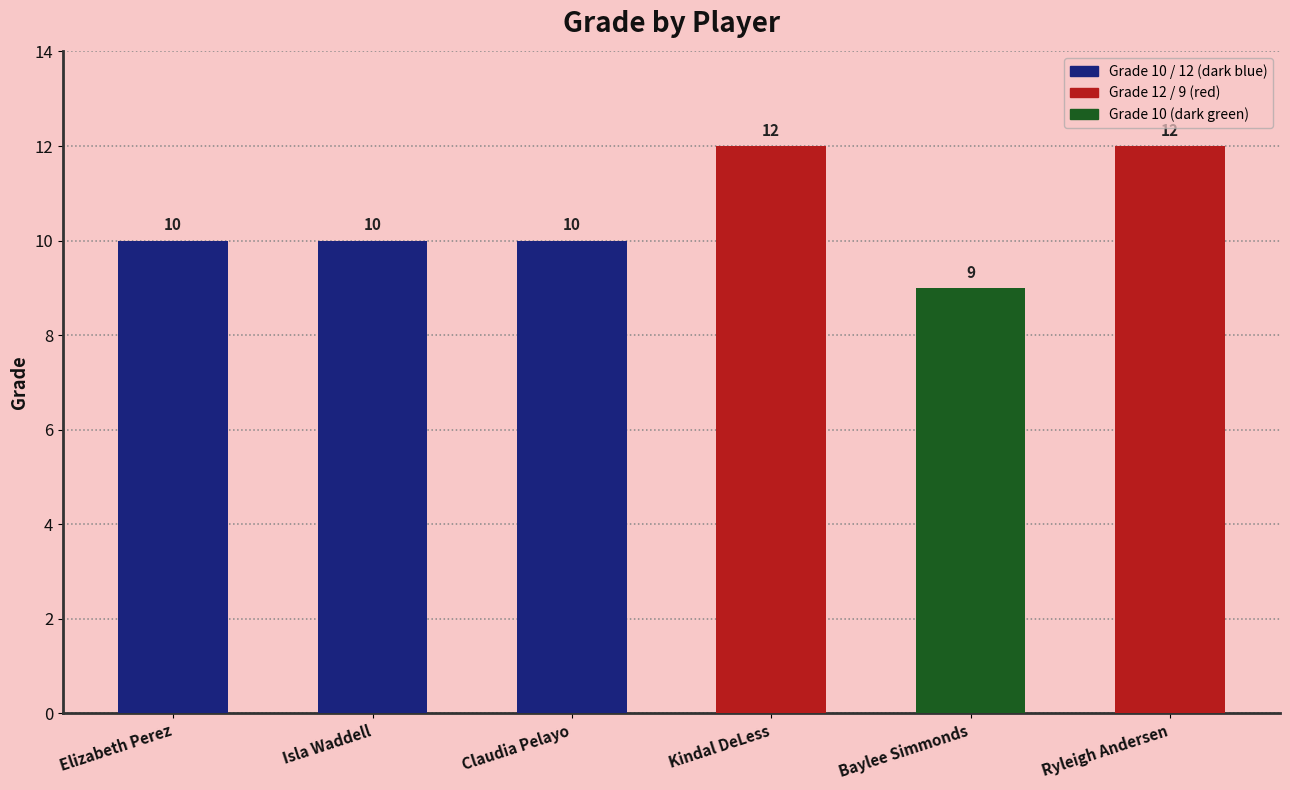

Between Kindal DeLess and Elizabeth Perez, which is larger?

Kindal DeLess